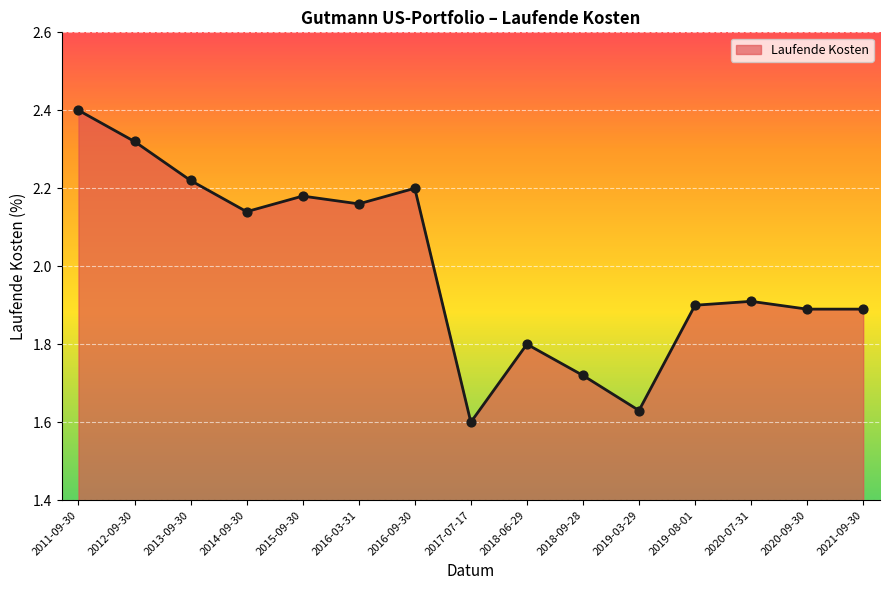

What is the ratio of the value at 2018-06-29 to the value at 2016-03-31?

0.8